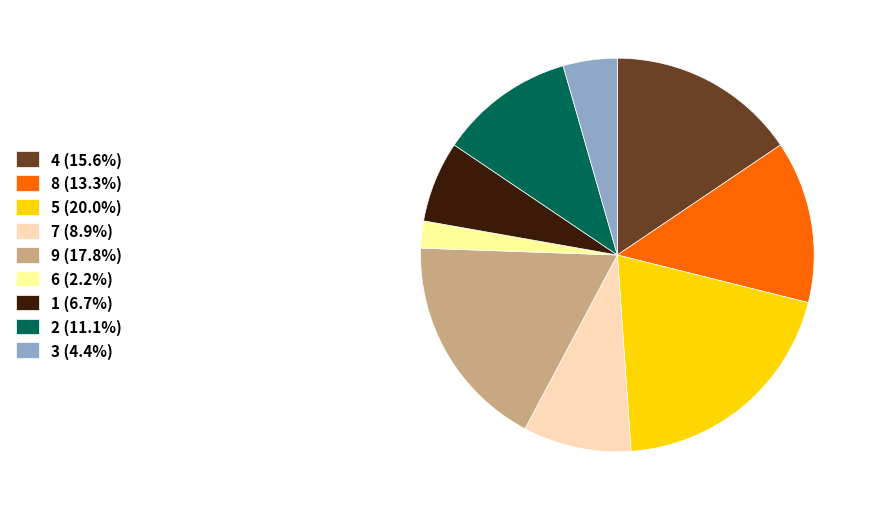

What is the largest slice in the pie chart?

5